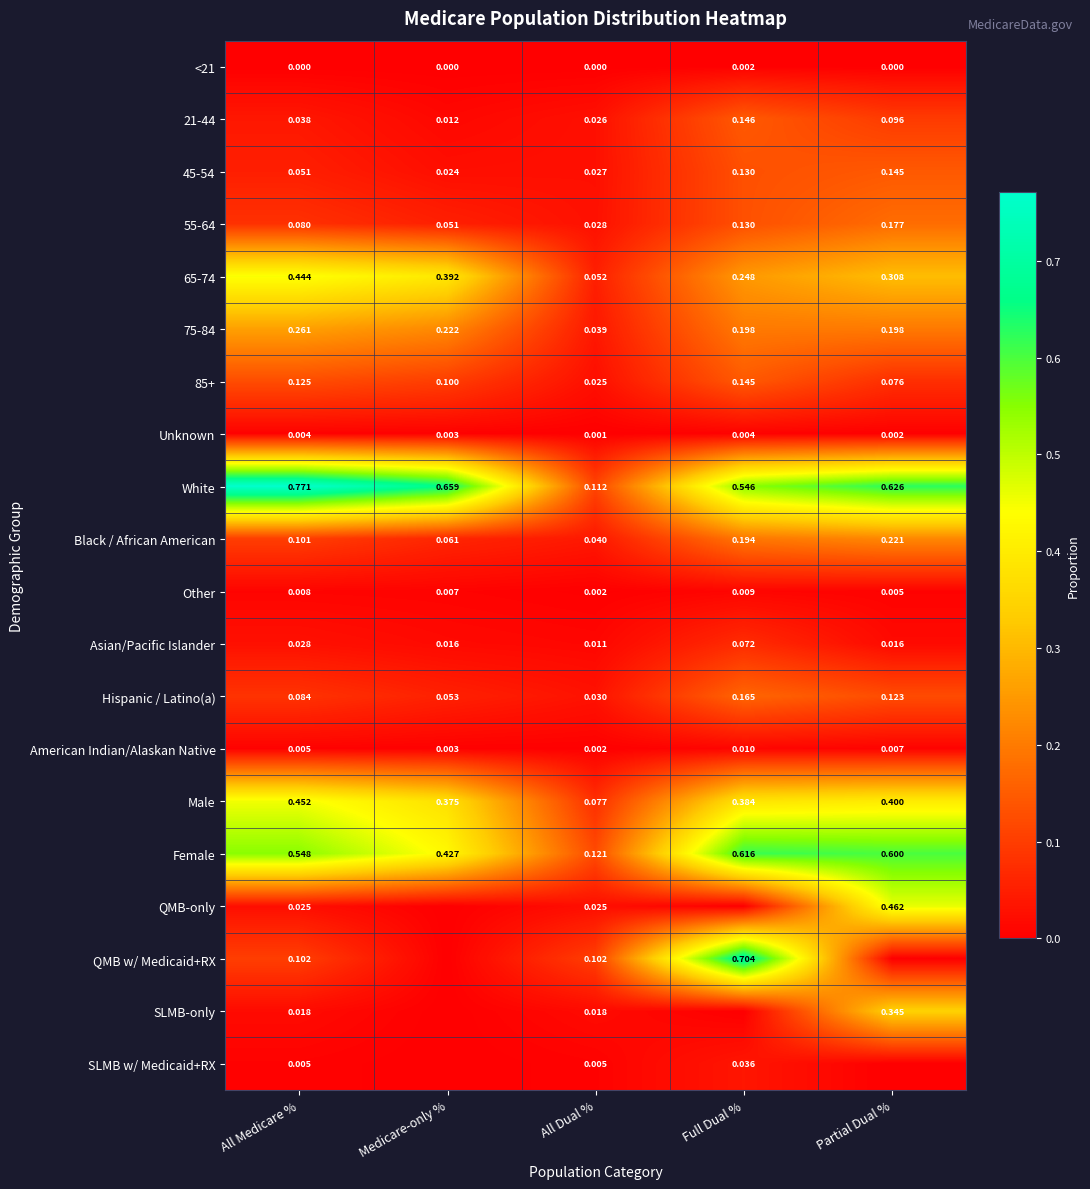

How many categories are shown in the chart?

5